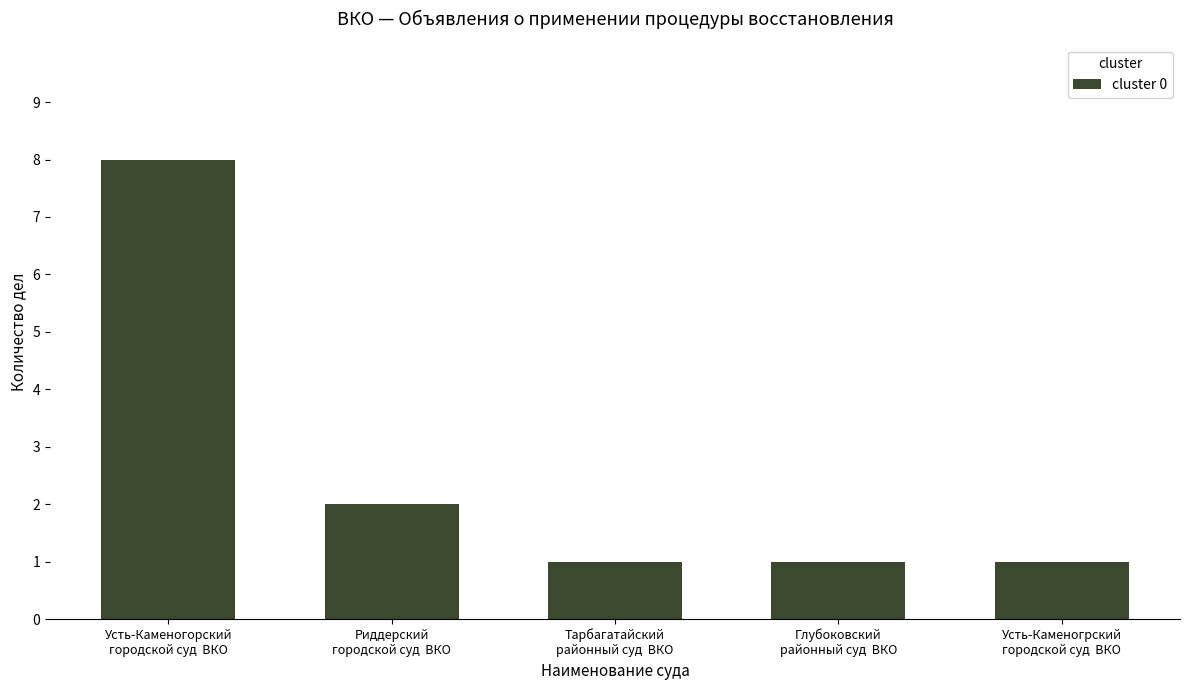

What is the maximum value shown in the chart?

8